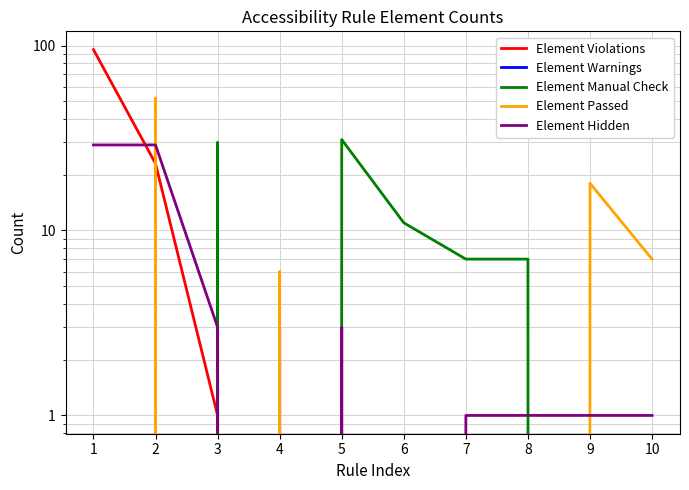

Reading left to right, extract all data points from this chart.

Element Violations: 95	23	1	0	0	0	0	0	0	0
Element Warnings: 0	0	0	3	0	0	0	0	0	0
Element Manual Check: 0	0	30	0	31	11	7	7	0	0
Element Passed: 0	52	0	6	0	0	0	0	18	7
Element Hidden: 29	29	3	0	3	0	1	1	1	1